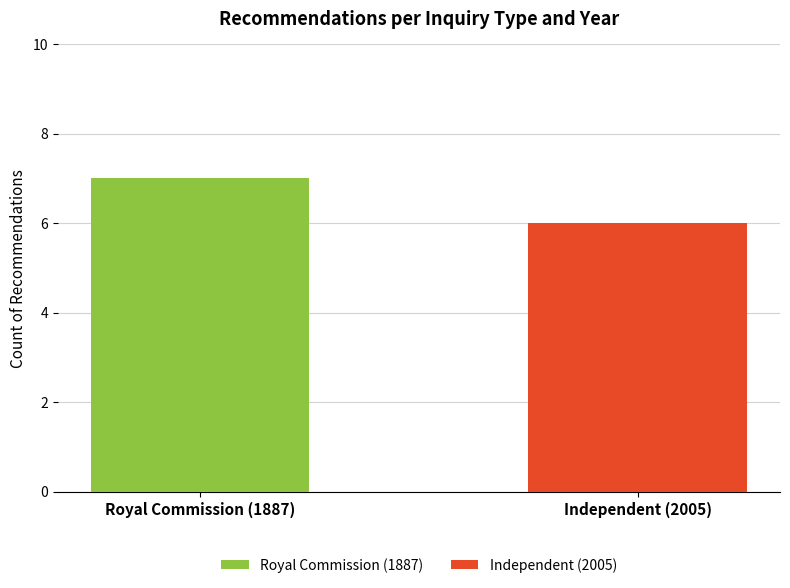

At which category is the sum across all series the highest?

Royal Commission (1887)